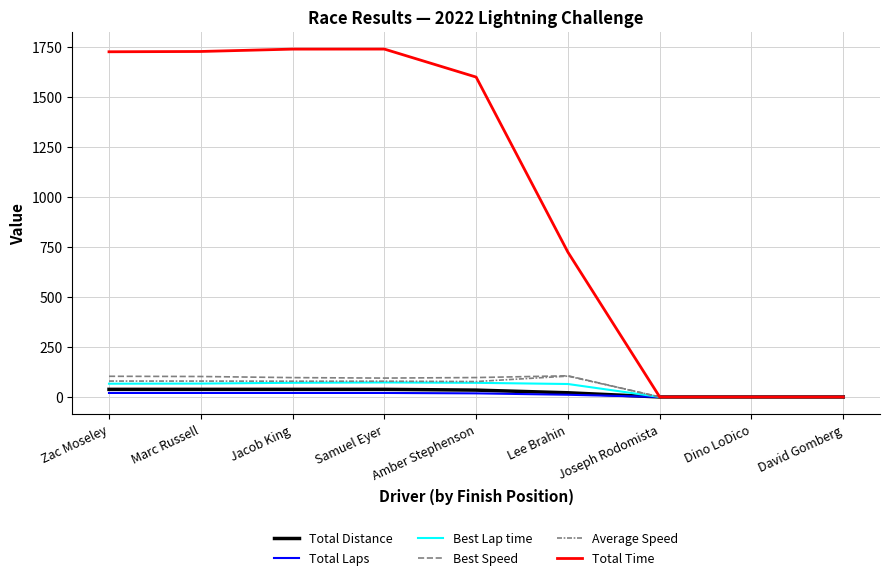

How many lines are shown in the chart?

6